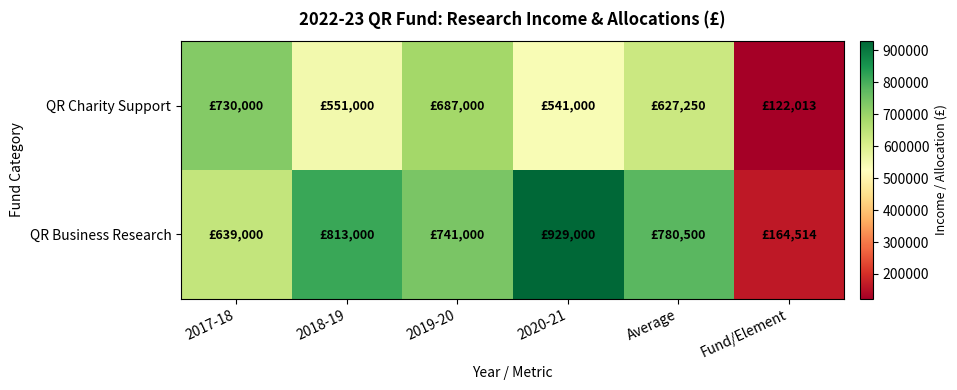

At which category does the chart reach its minimum across all series?

Fund/Element